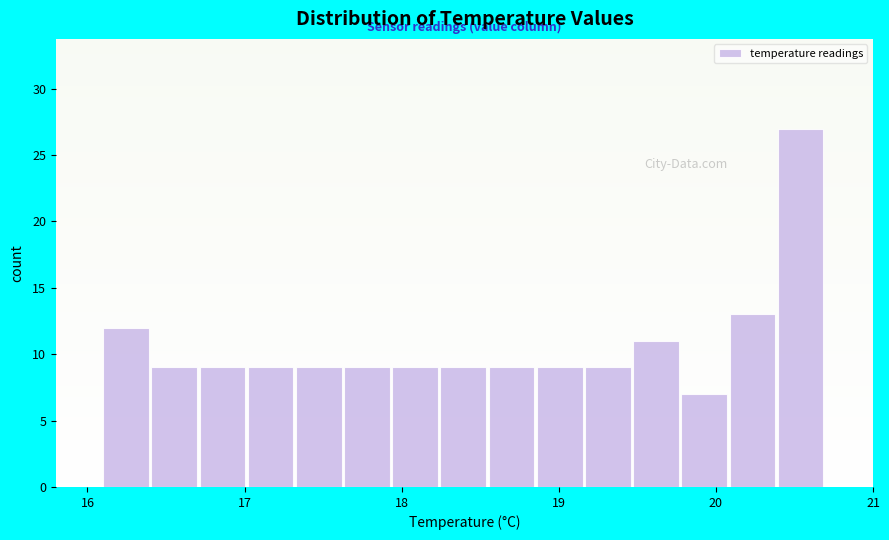

Around what value on the x-axis is the tallest bar? Give the approximate position of its centre, as read against the axis.

20.5